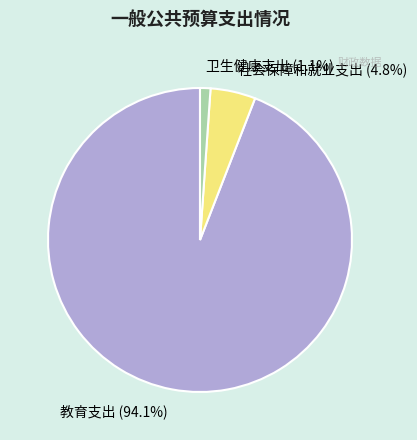

To the nearest percent, what portion does 卫生健康支出 represent?

1%